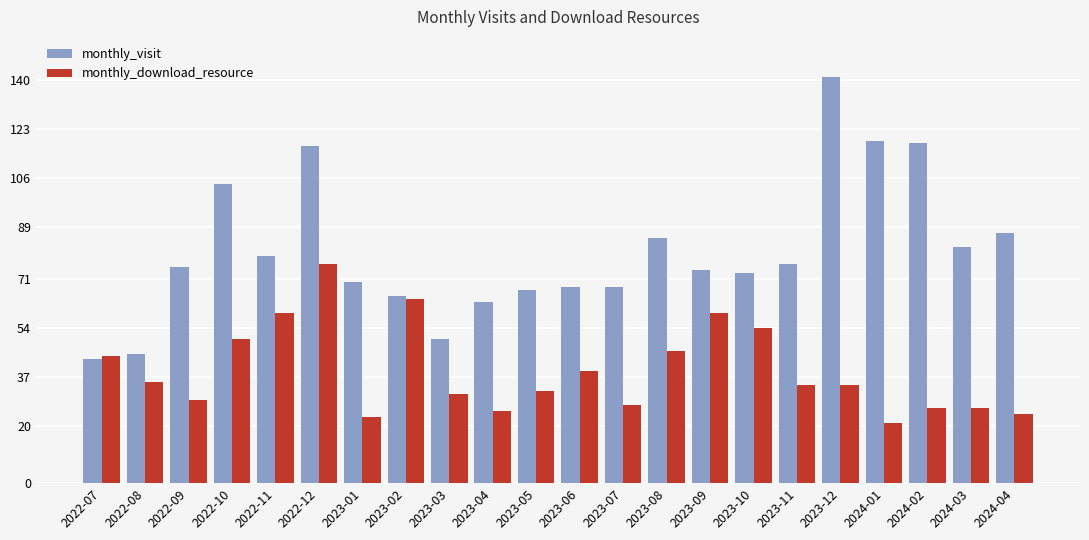

Which series has the largest range (max minus min)?

monthly_visit